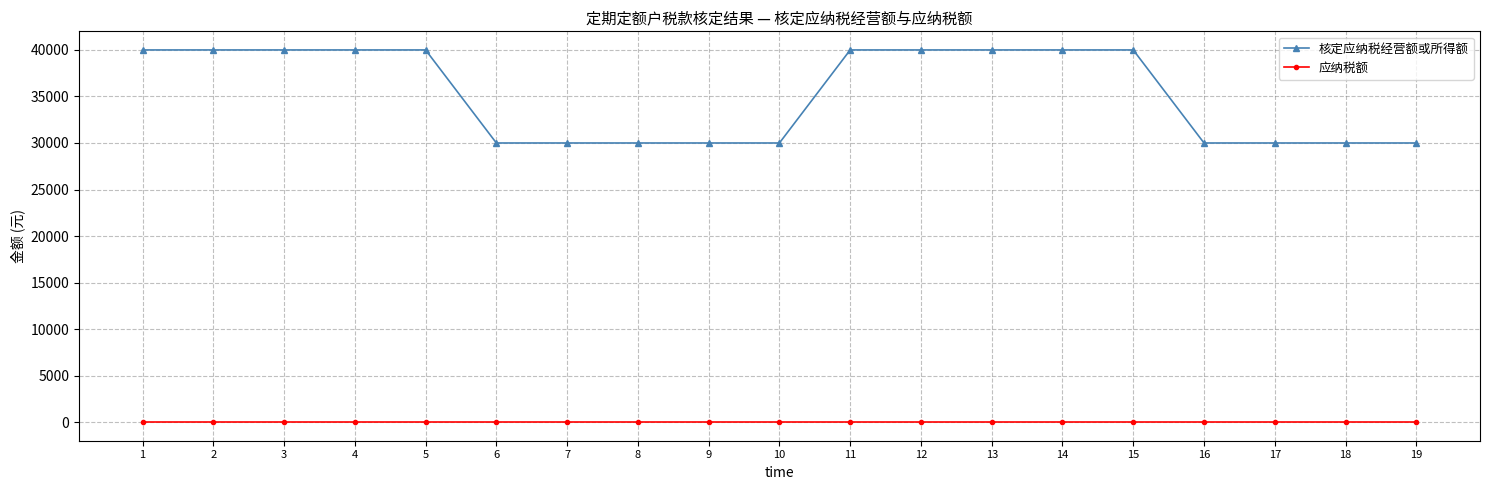

Read the 核定应纳税经营额或所得额 value at 5, to the nearest 100.

40000